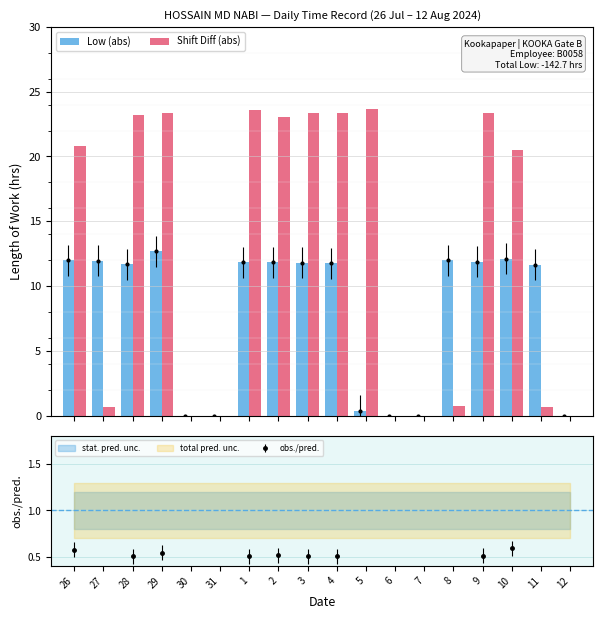

Which series has the widest spread of values?

Shift Diff (abs)